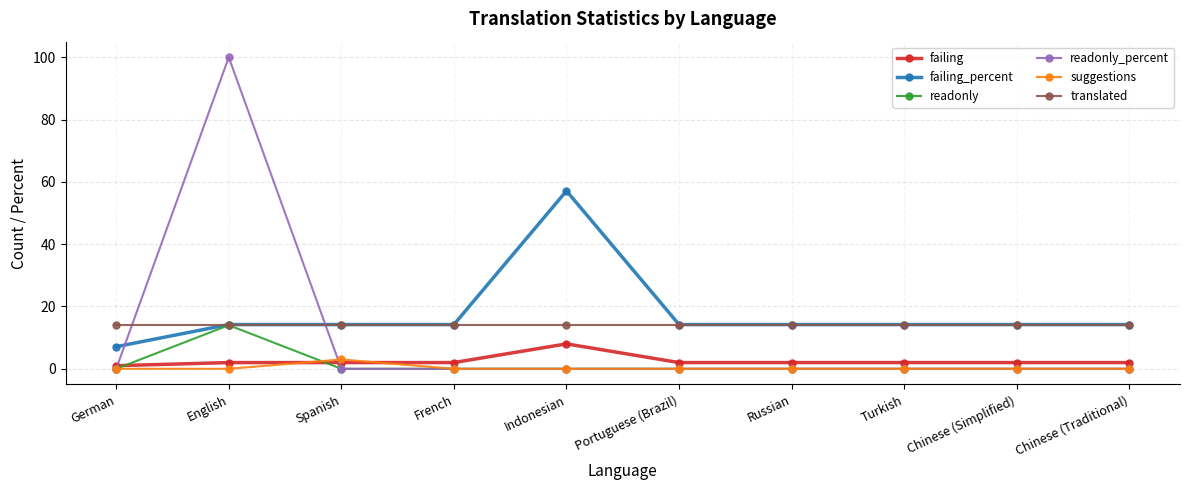

Reading left to right, transcribe all the data shown in this chart.

failing: 1.0	2.0	2.0	2.0	8.0	2.0	2.0	2.0	2.0	2.0
failing_percent: 7.1	14.2	14.2	14.2	57.1	14.2	14.2	14.2	14.2	14.2
readonly: 0.0	14.0	0.0	0.0	0.0	0.0	0.0	0.0	0.0	0.0
readonly_percent: 0.0	100.0	0.0	0.0	0.0	0.0	0.0	0.0	0.0	0.0
suggestions: 0.0	0.0	3.0	0.0	0.0	0.0	0.0	0.0	0.0	0.0
translated: 14.0	14.0	14.0	14.0	14.0	14.0	14.0	14.0	14.0	14.0